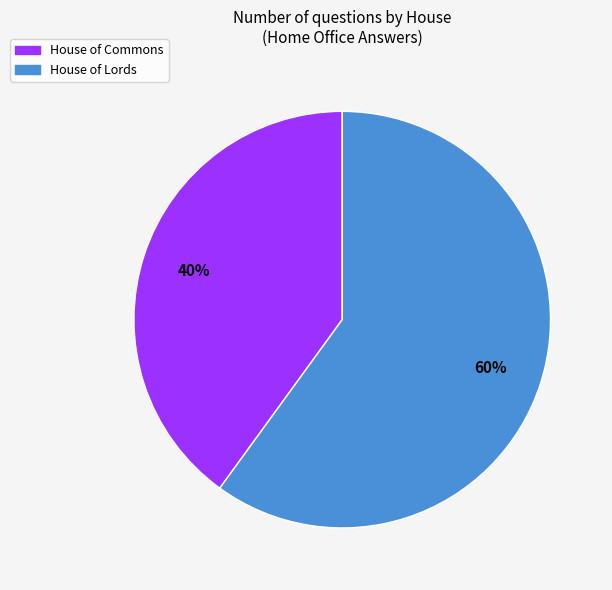

Do House of Lords and House of Commons together represent more than half of the pie?

Yes